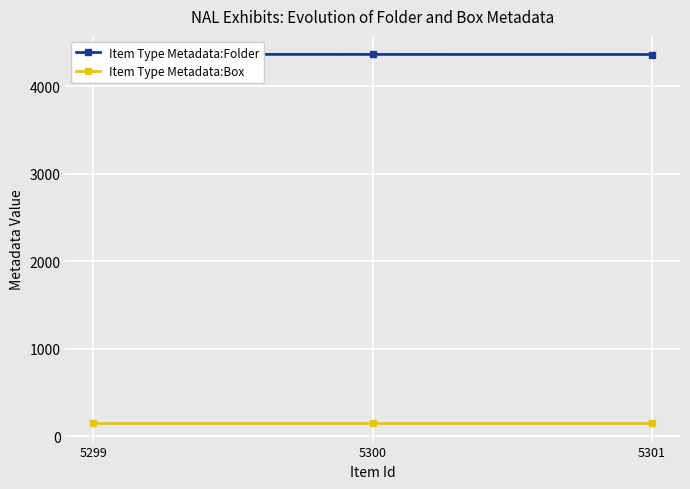

What is the spread (max minus min) of values at 5301?

4213